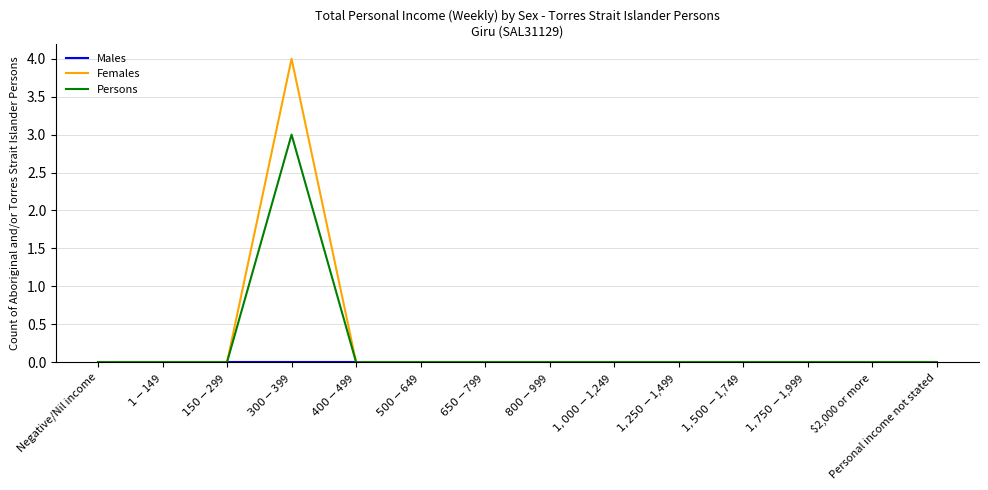

What is the greatest value displayed?

4